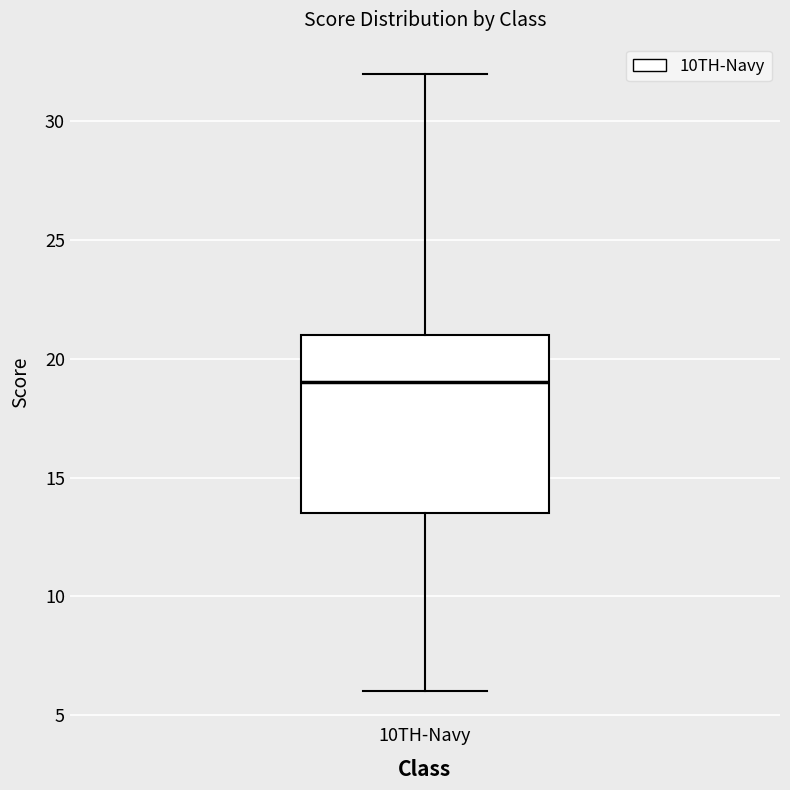

Where does the median line of the box for 10TH-Navy sit on the y-axis? The values are not printed on the chart, so give them approximately, as read against the axis.

19.0